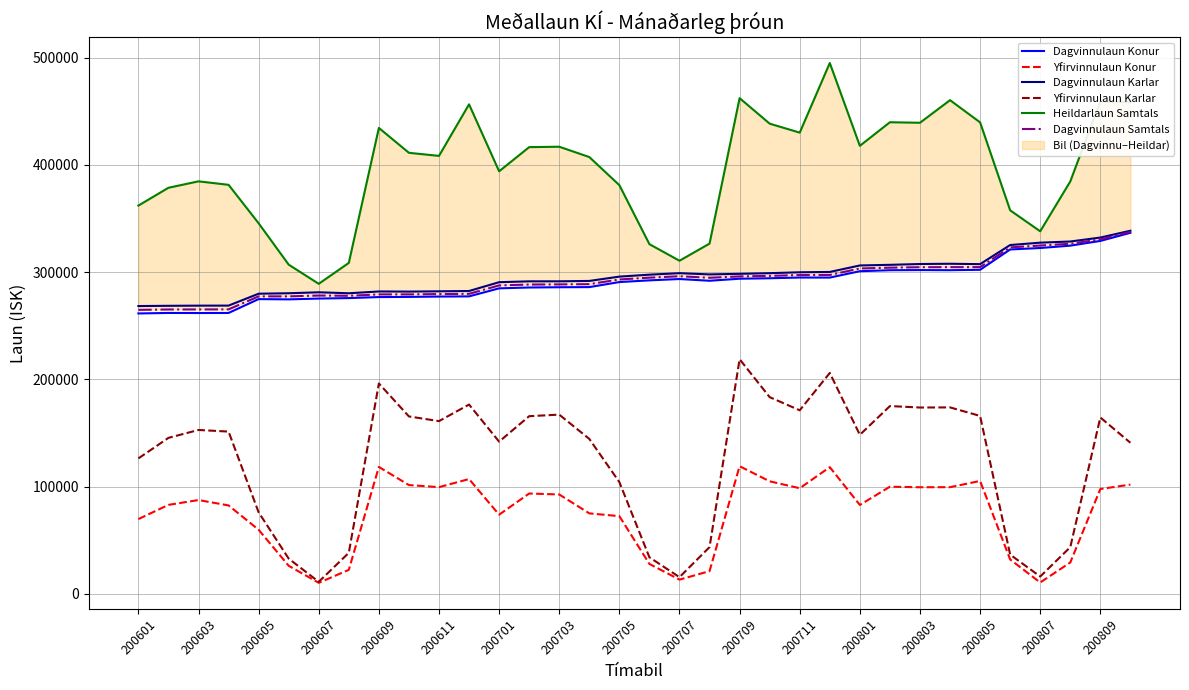

Is it true that Yfirvinnulaun Karlar equals 199469 at 200807?

False